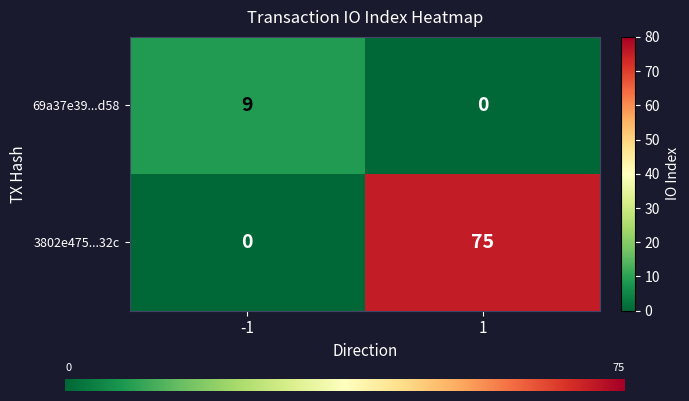

What is the sum of all 3802e475...32c values?

75